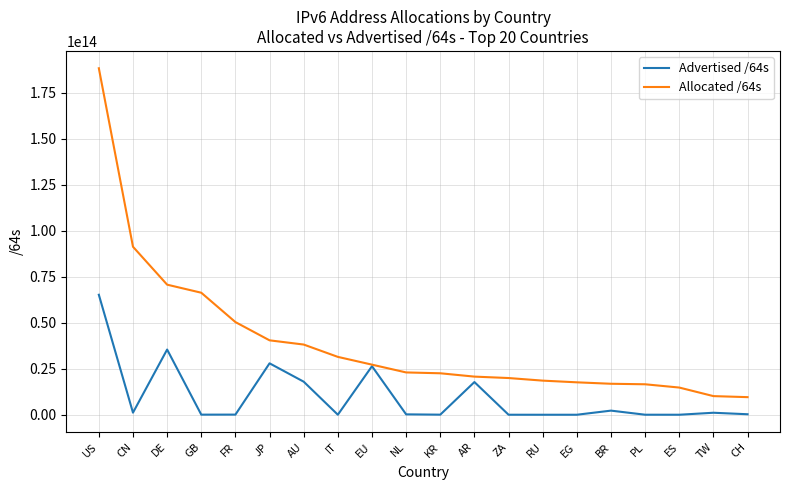

Which category has the highest value in the Allocated /64s series?

US